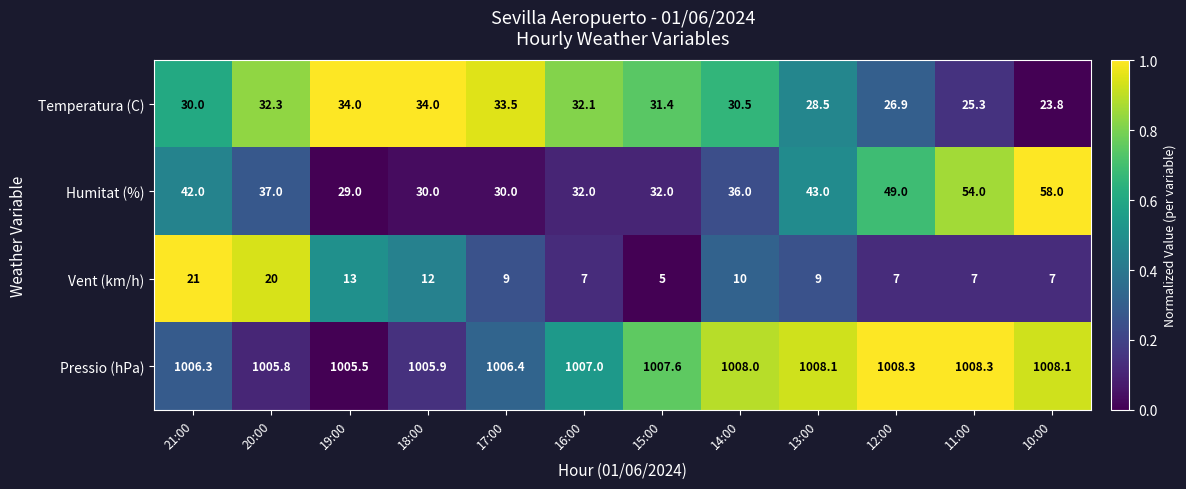

Which series has the largest total across all categories?

Pressio (hPa)